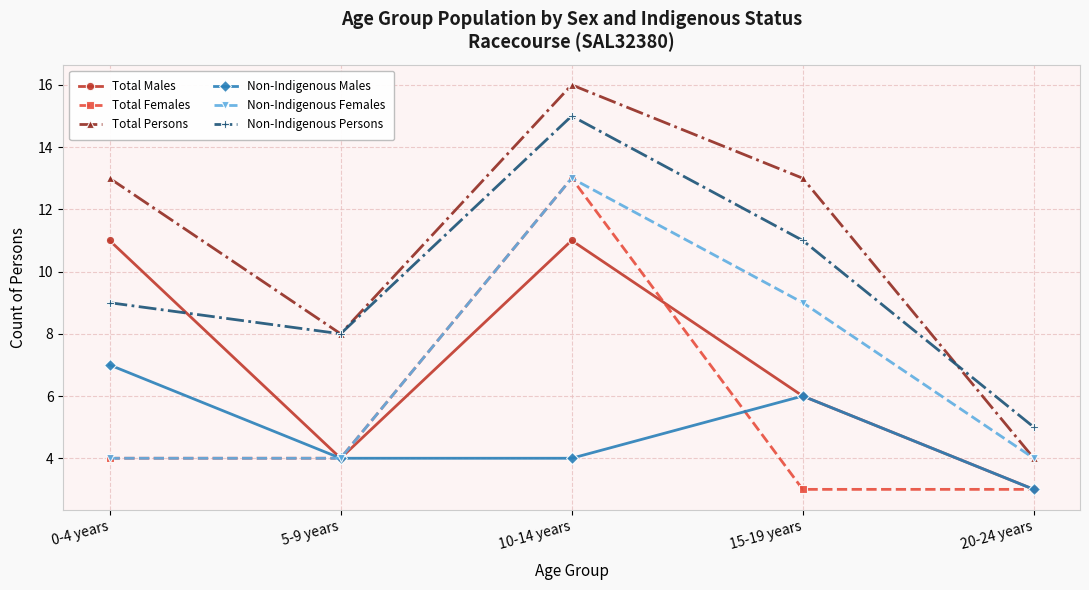

Reading left to right, transcribe all the data shown in this chart.

Total Males: 11	4	11	6	3
Total Females: 4	4	13	3	3
Total Persons: 13	8	16	13	4
Non-Indigenous Males: 7	4	4	6	3
Non-Indigenous Females: 4	4	13	9	4
Non-Indigenous Persons: 9	8	15	11	5